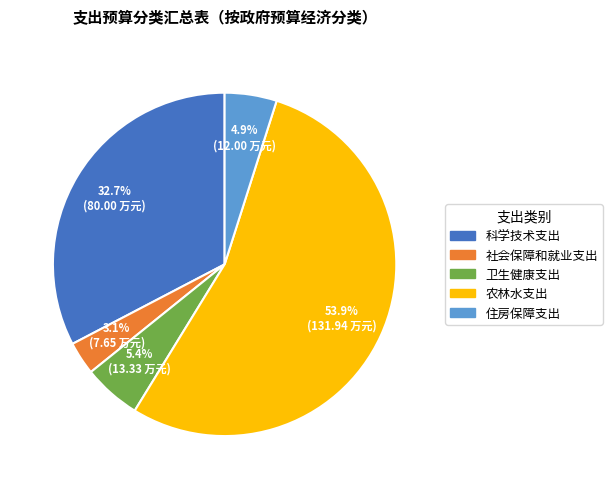

To the nearest percent, what percentage of the pie is 卫生健康支出?

5%